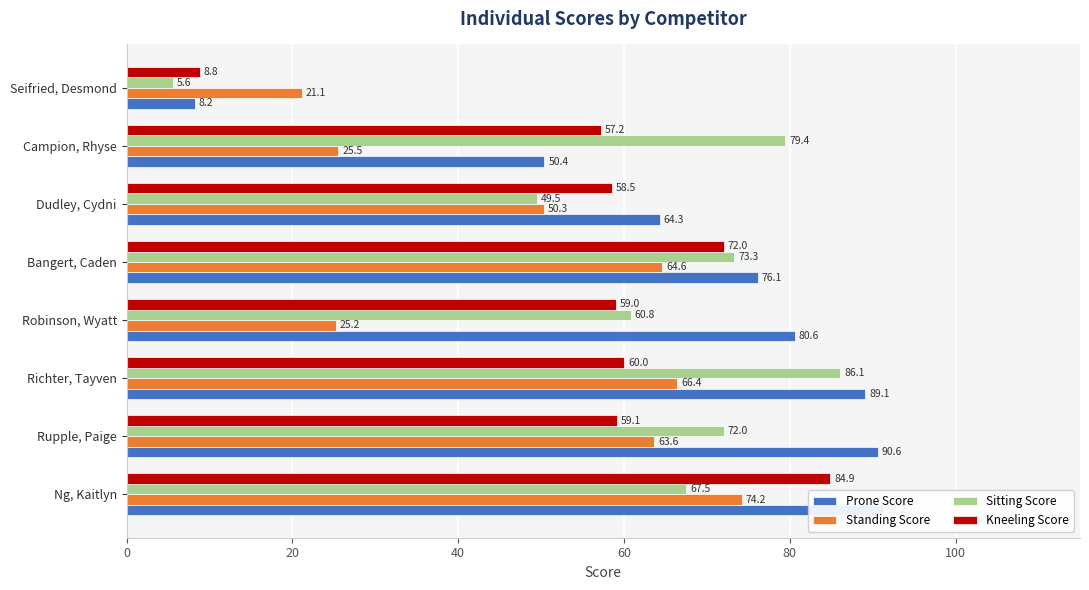

Does the chart contain any negative values?

No